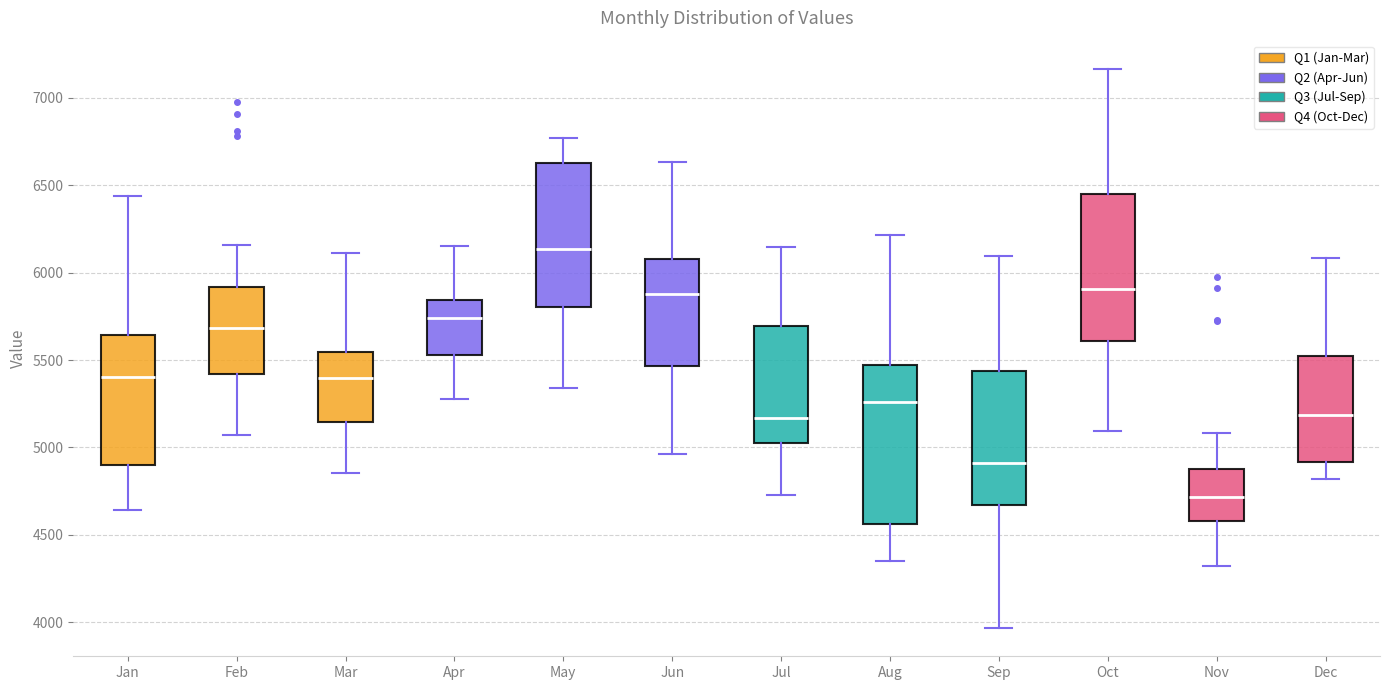

Reading left to right, read every box against the y-axis: the position of its median line, the range the box covers, and the ends of its whiskers. The values are not printed on the chart, so give them approximately, as read against the axis.

Jan: median 5400, box 4900 to 5650, whiskers 4650 to 6450
Feb: median 5700, box 5400 to 5900, whiskers 5050 to 6150
Mar: median 5400, box 5150 to 5550, whiskers 4850 to 6100
Apr: median 5750, box 5550 to 5850, whiskers 5300 to 6150
May: median 6150, box 5800 to 6650, whiskers 5350 to 6750
Jun: median 5900, box 5450 to 6100, whiskers 4950 to 6650
Jul: median 5150, box 5050 to 5700, whiskers 4750 to 6150
Aug: median 5250, box 4550 to 5450, whiskers 4350 to 6200
Sep: median 4900, box 4650 to 5450, whiskers 3950 to 6100
Oct: median 5900, box 5600 to 6450, whiskers 5100 to 7150
Nov: median 4700, box 4600 to 4900, whiskers 4300 to 5100
Dec: median 5200, box 4900 to 5500, whiskers 4800 to 6100